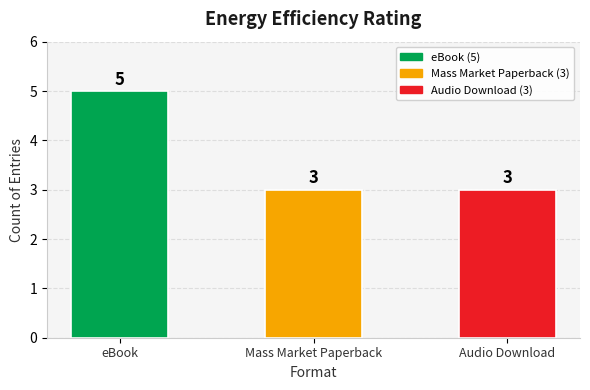

Are the bars horizontal?

No